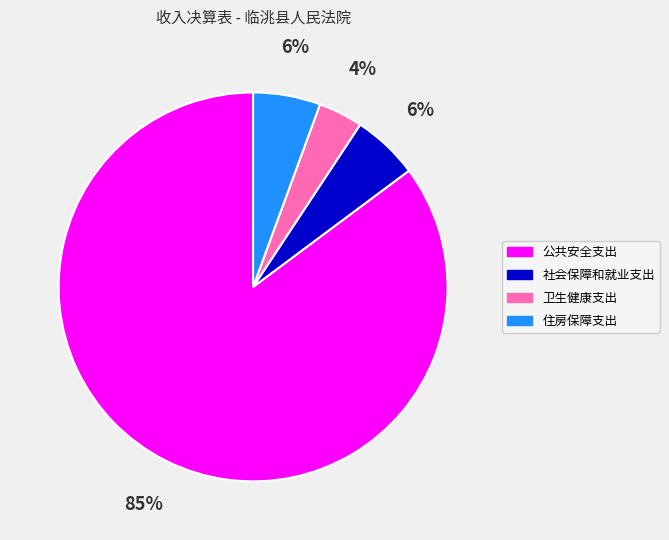

To the nearest percent, what is the average slice percentage?

25%